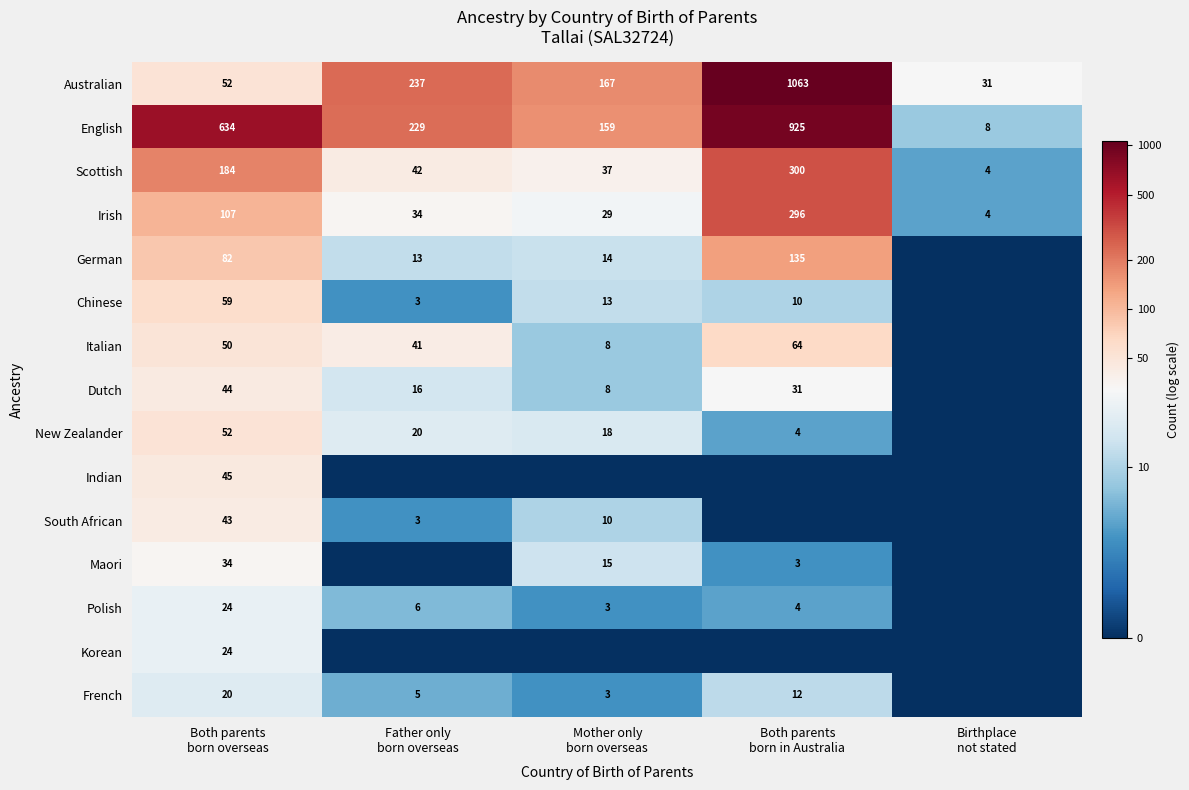

Count the number of data series in this chart.

15